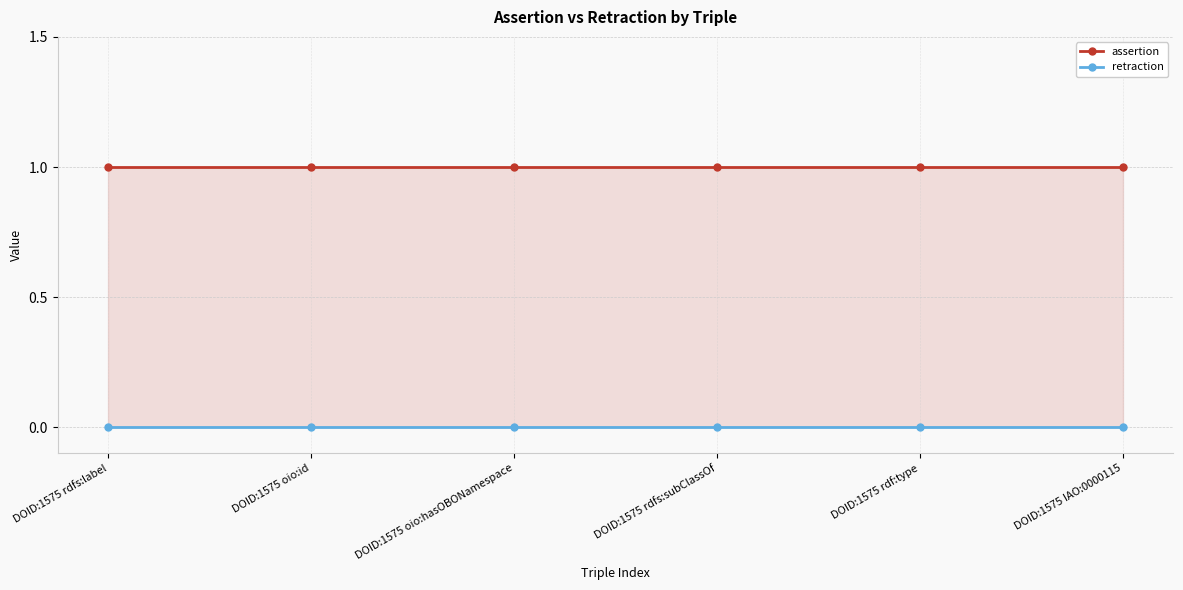

At which label does retraction reach its peak?

DOID:1575 rdfs:label